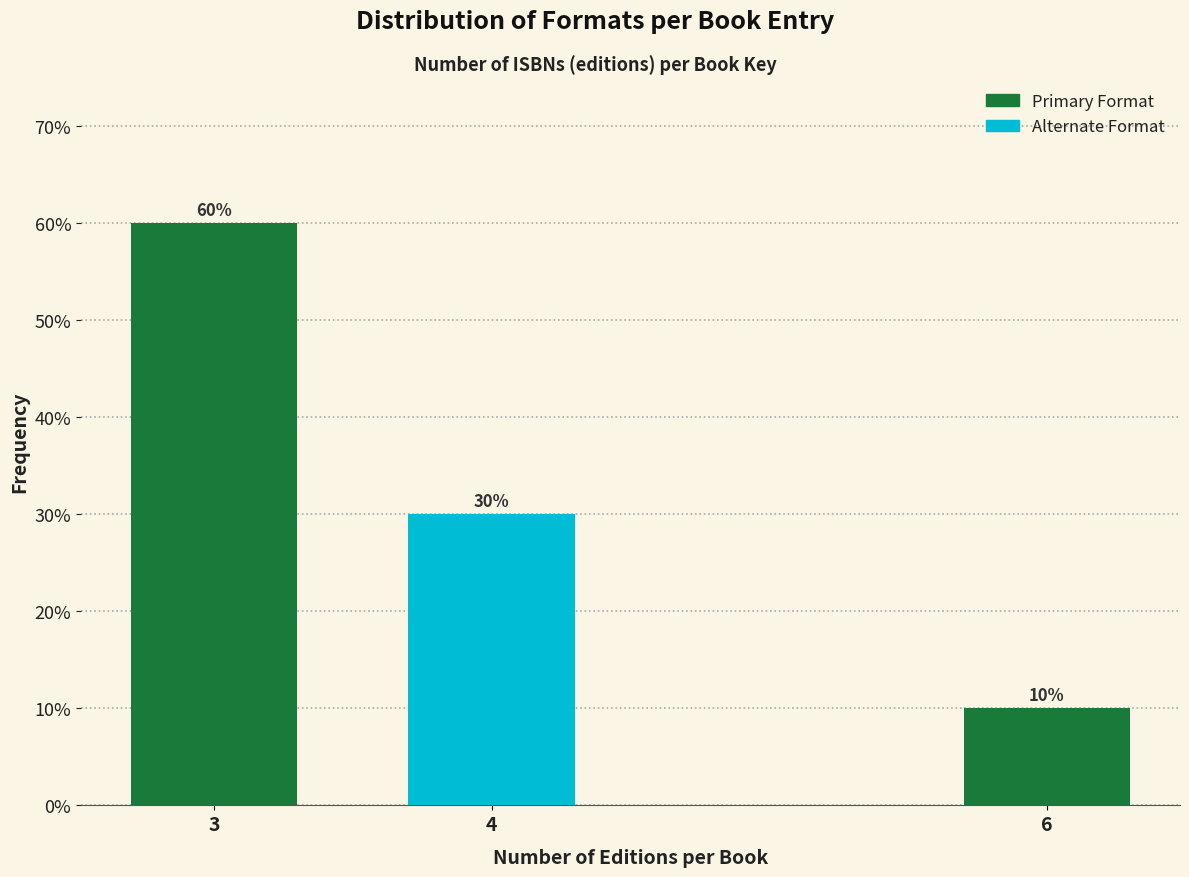

Reading right to left, transcribe all the data shown in this chart.

6=10	4=30	3=60